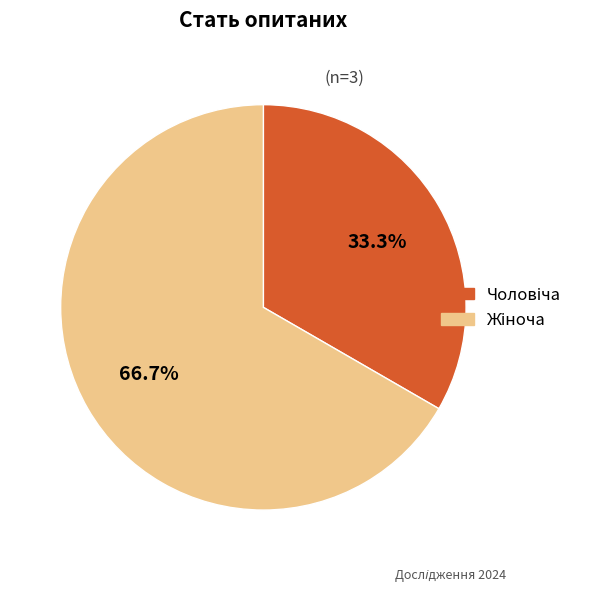

Is there any slice that represents more than half of the pie?

Yes